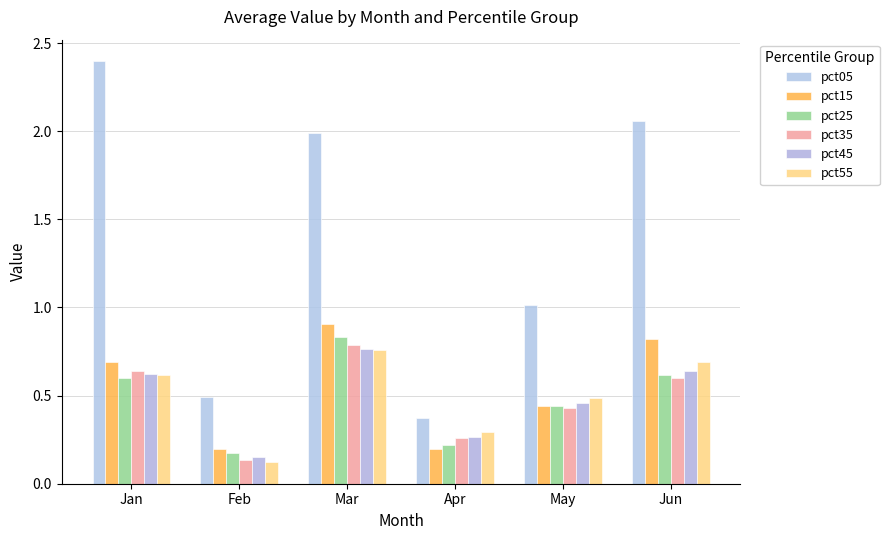

What is the difference between the maximum and minimum values in the pct15 series?

0.7